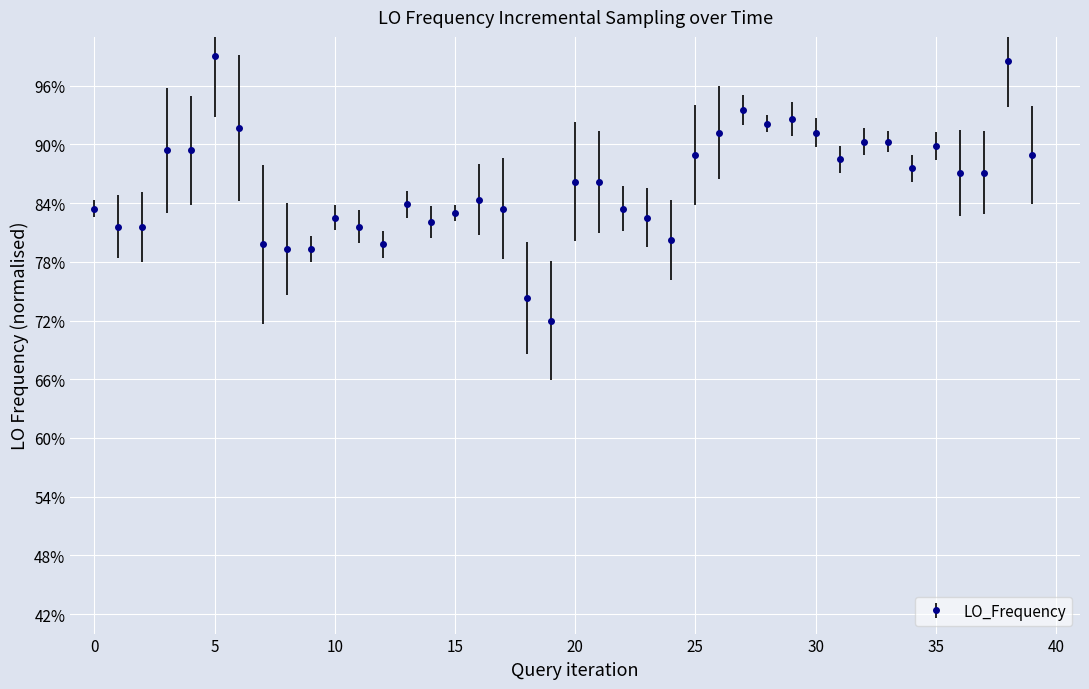

Does the chart have visible grid lines?

Yes